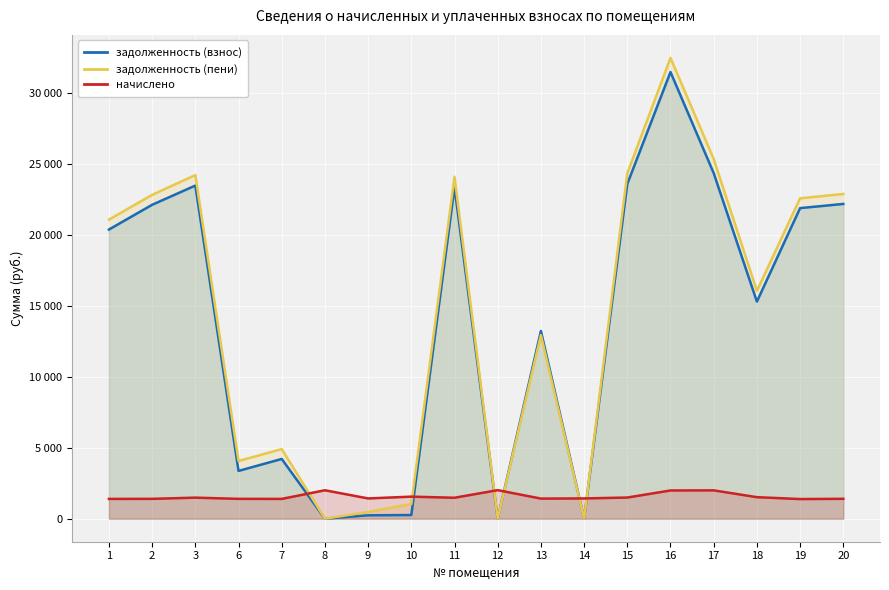

At which category is the sum across all series the highest?

16